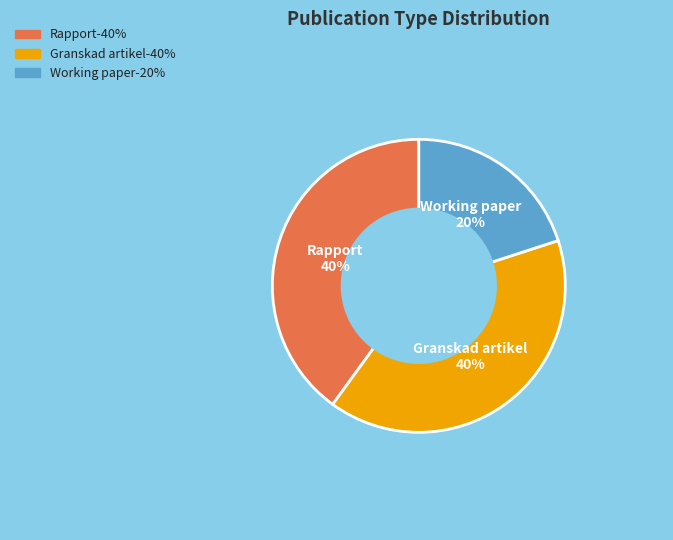

Is there a majority slice in this chart?

No